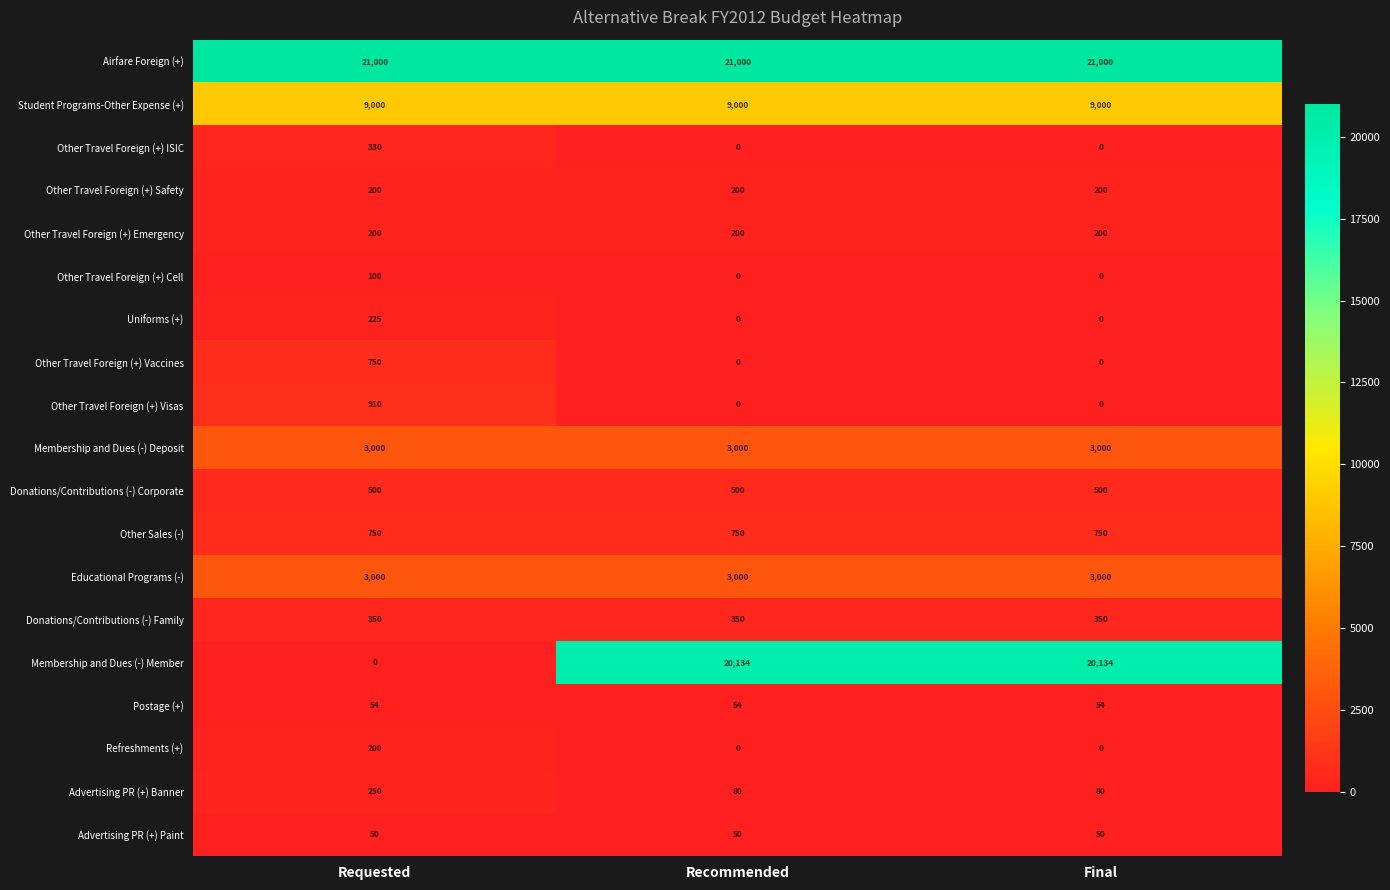

Which series changed the most between Requested and Recommended?

Membership and Dues (-) Member